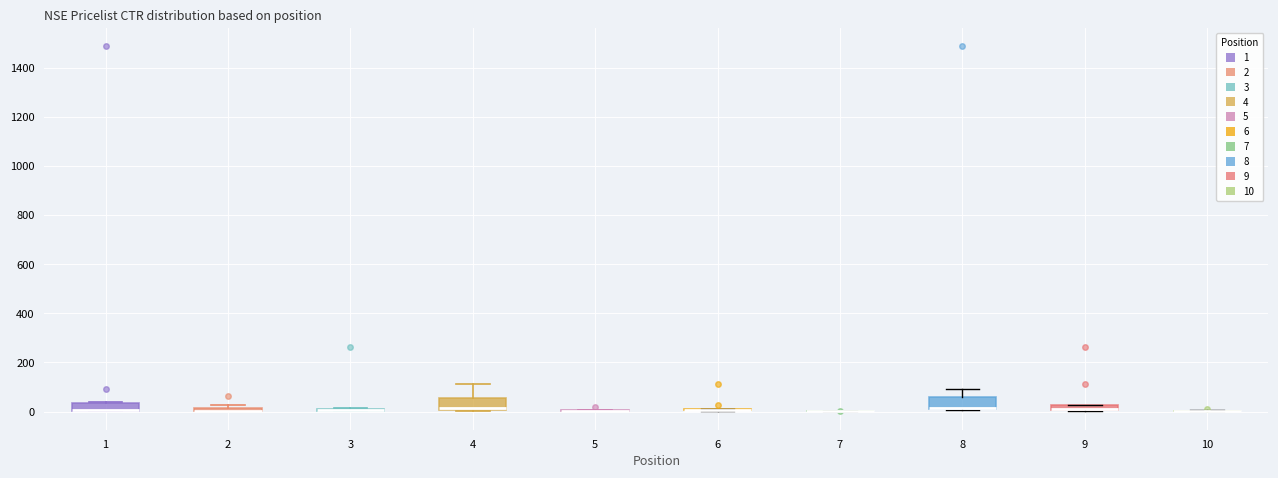

Where does the upper whisker of the box at x = 4 end on the y-axis? The values are not printed on the chart, so give them approximately, as read against the axis.

120